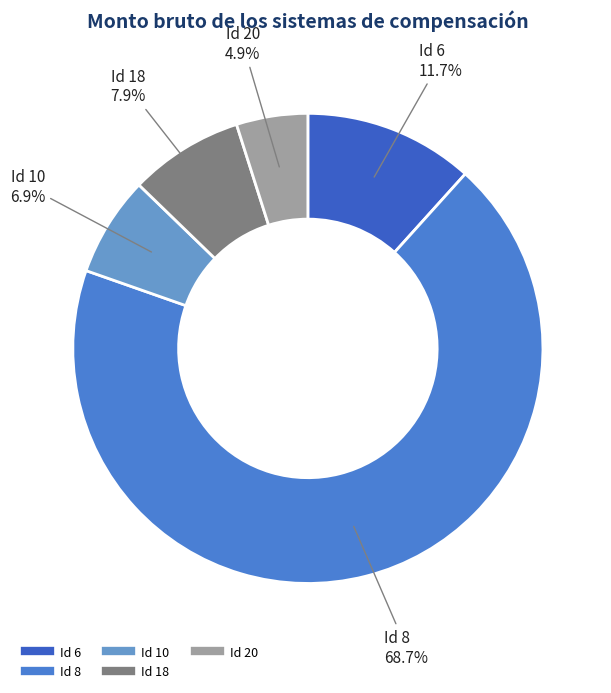

Does any single category account for the majority?

Yes